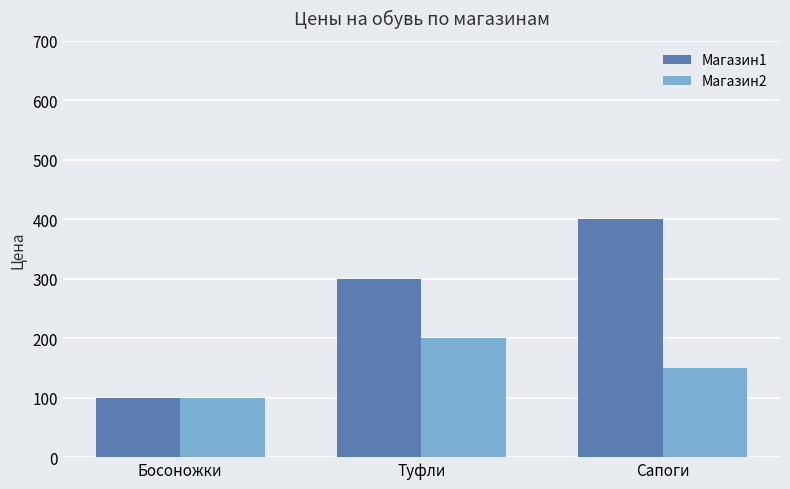

At how many categories does at least one series exceed 307?

1